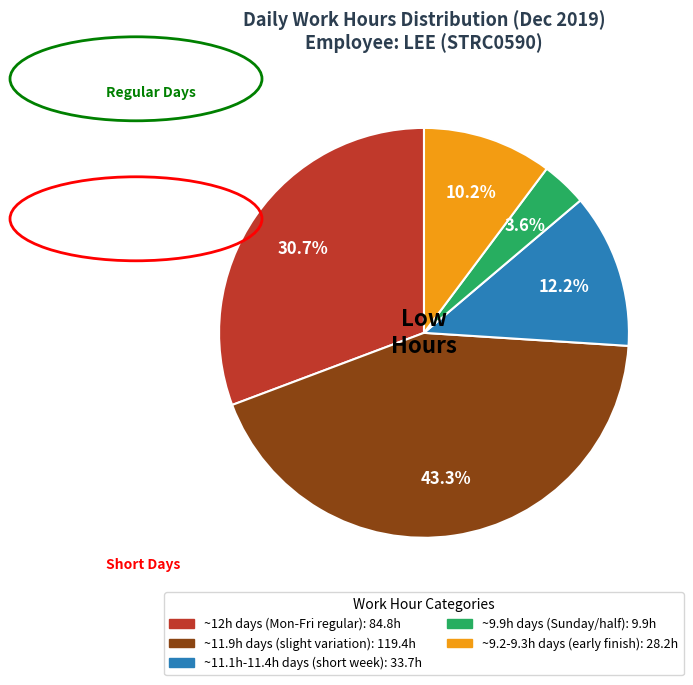

Is there any slice that represents more than half of the pie?

No